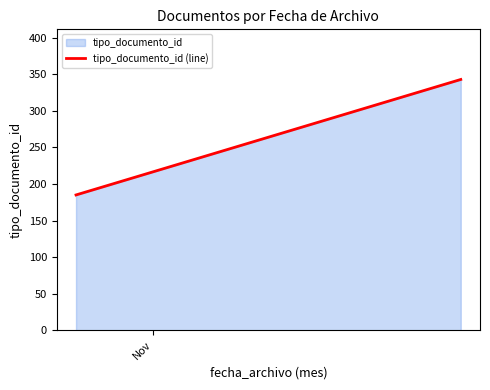

What is the value of the 6th point from the left?

220